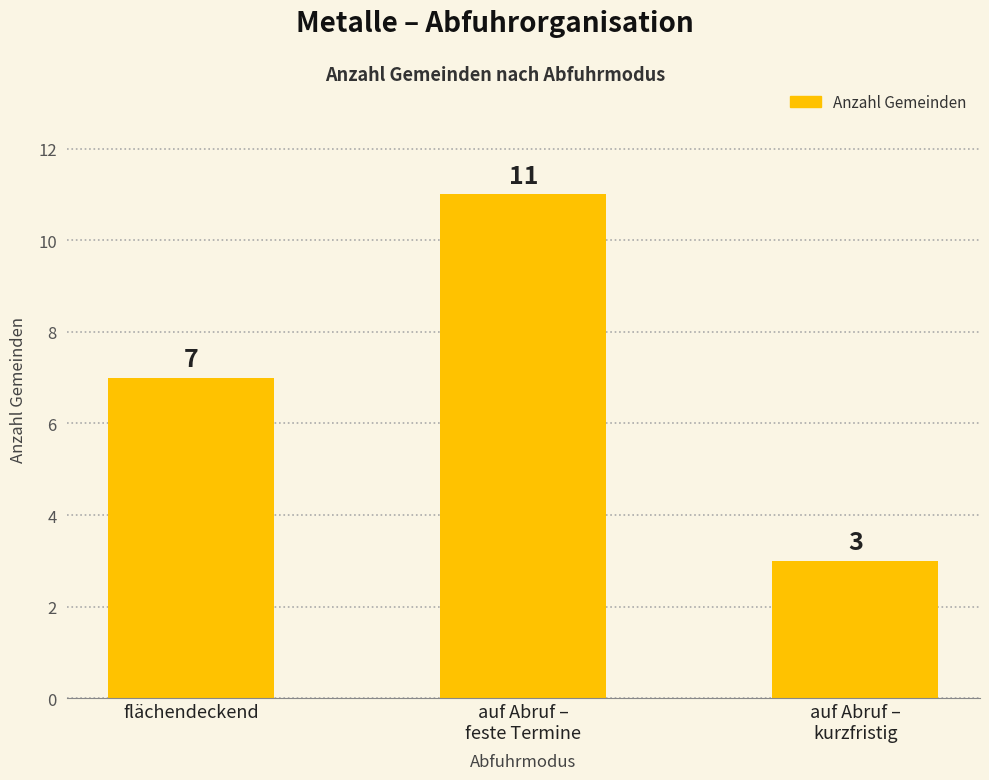

What is the label of the 3rd bar from the left?

auf Abruf –
kurzfristig